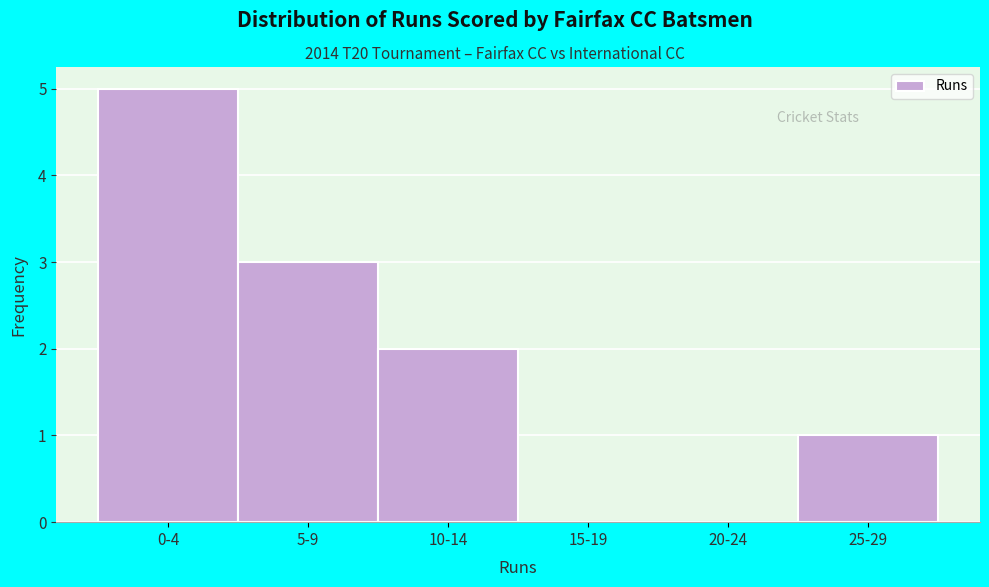

Reading left to right, what are all the values shown in this chart?

0-4=5	5-9=3	10-14=2	15-19=0	20-24=0	25-29=1